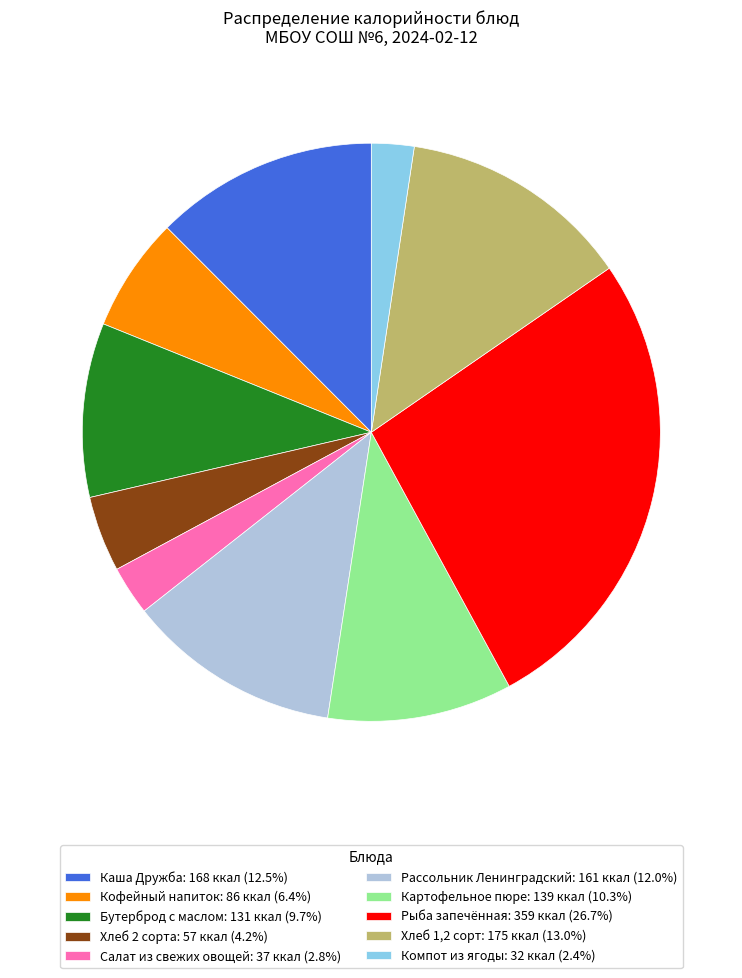

How many slices are in this pie chart?

10